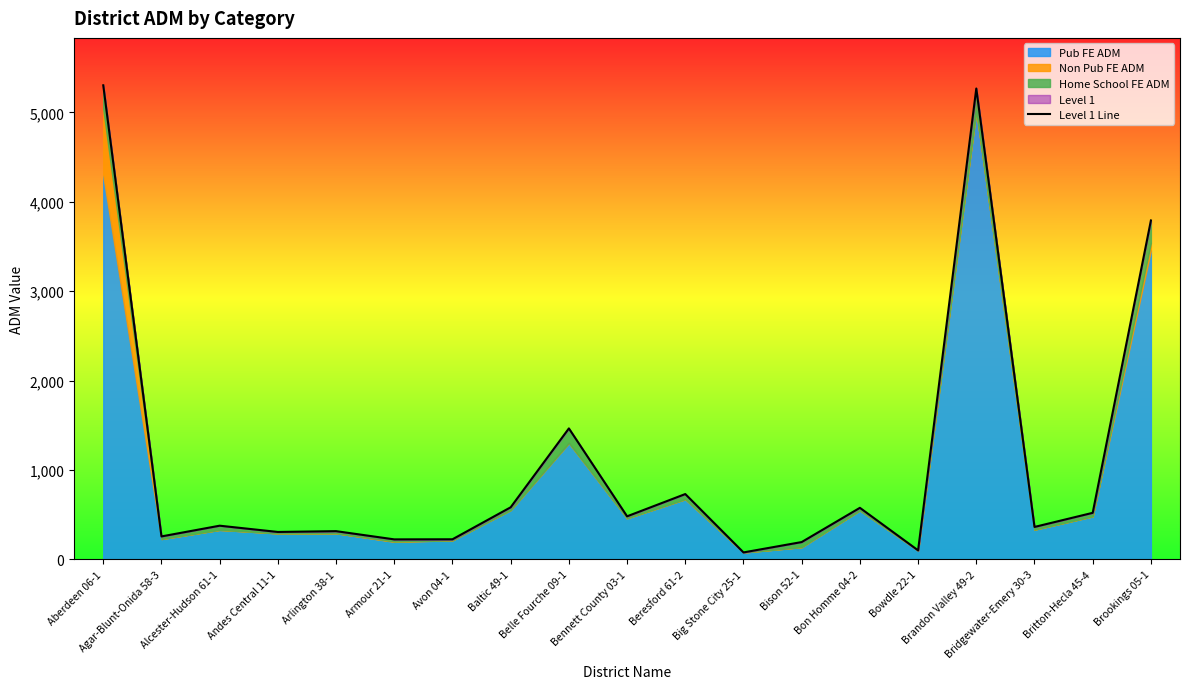

At which category does the data reach its first local peak?

Alcester-Hudson 61-1